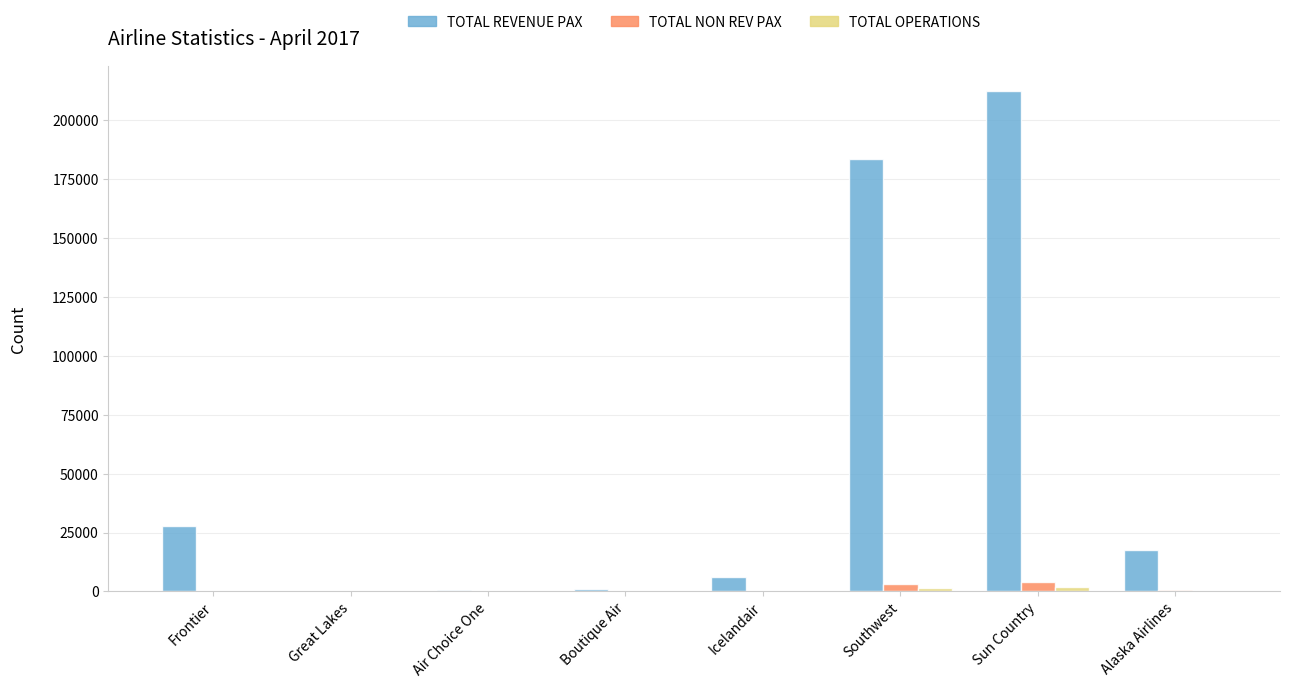

Which series changed the most between Great Lakes and Southwest?

TOTAL REVENUE PAX